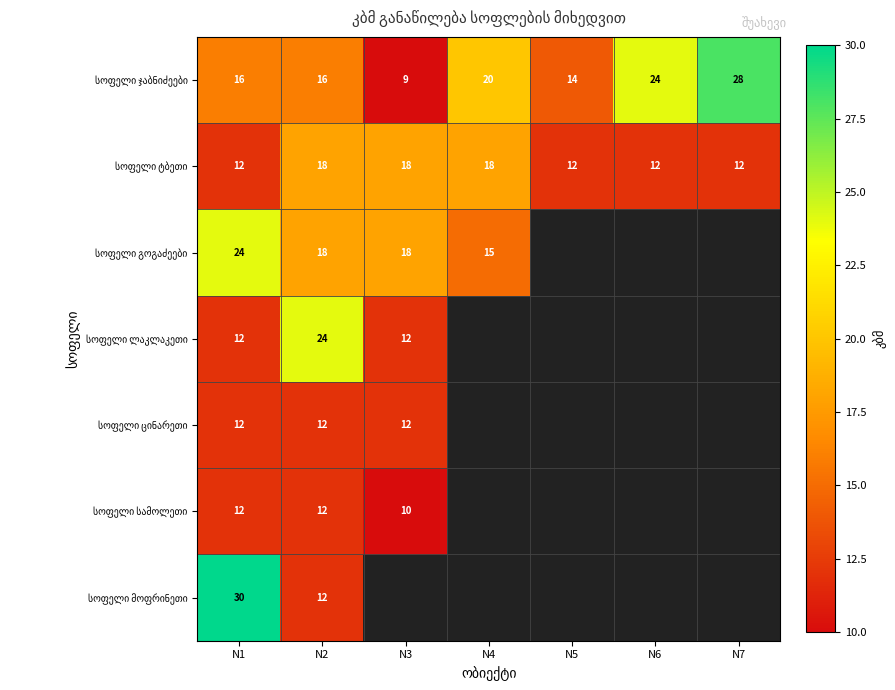

What is the total value across all series at N2?

112